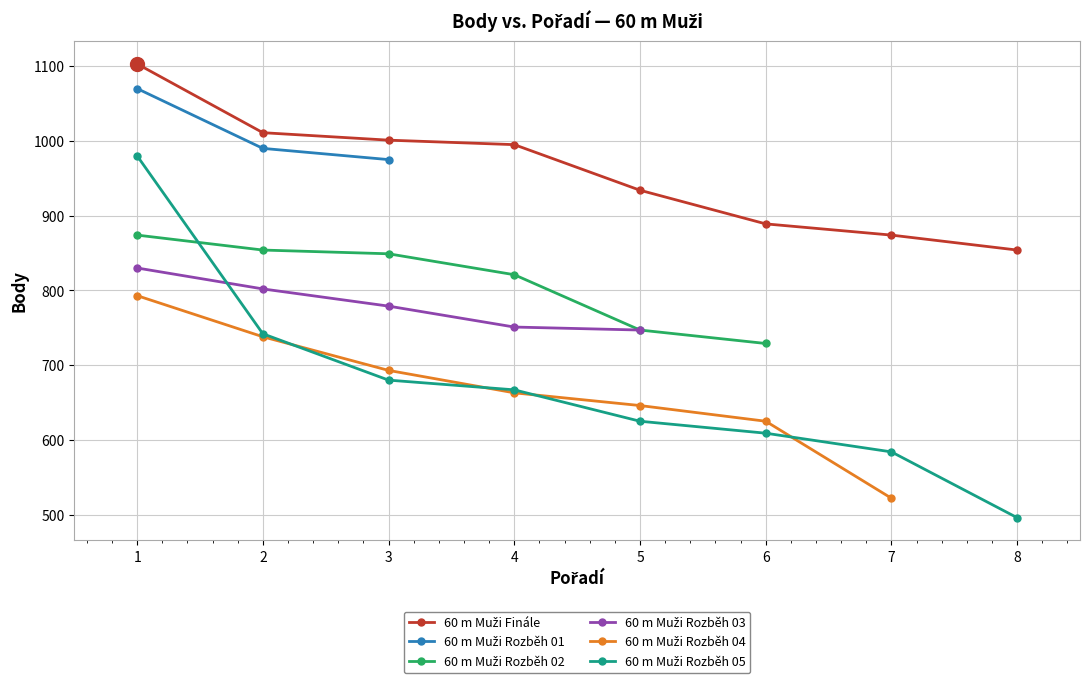

The value of 60 m Muži Rozběh 03 at 3 is 533. True or false?

False